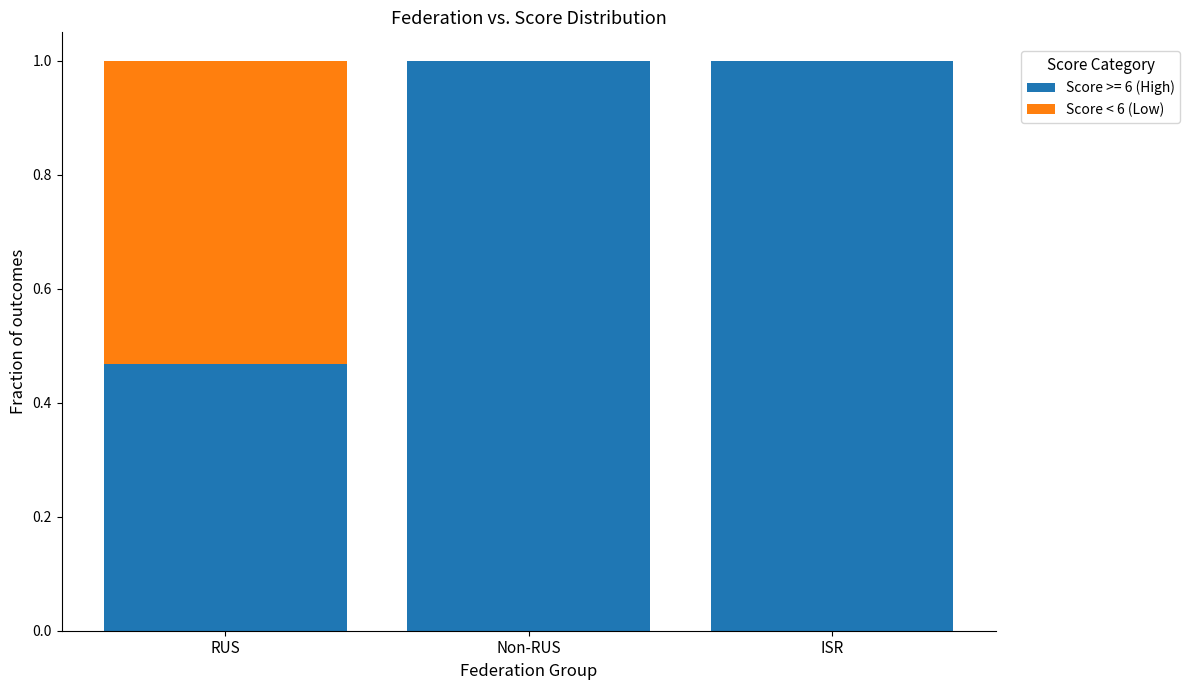

What is the highest value of the Score >= 6 (High) series?

1.0